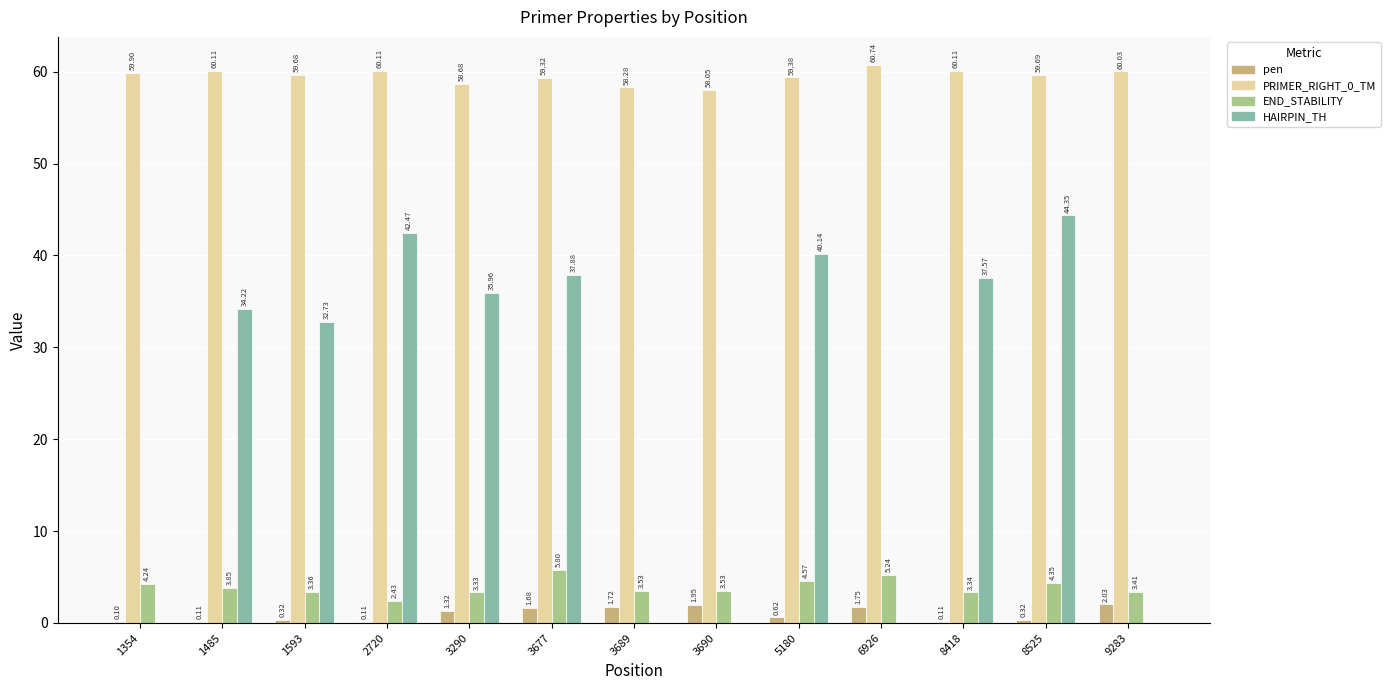

Are the bars horizontal?

No